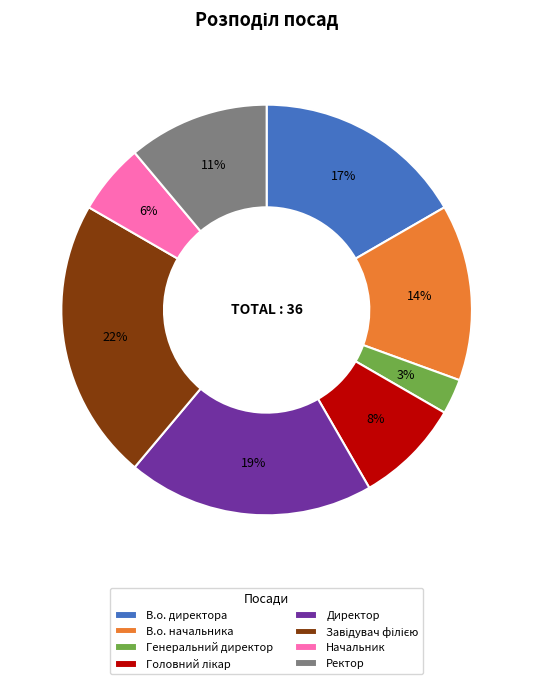

To the nearest percent, what is the average slice percentage?

12%